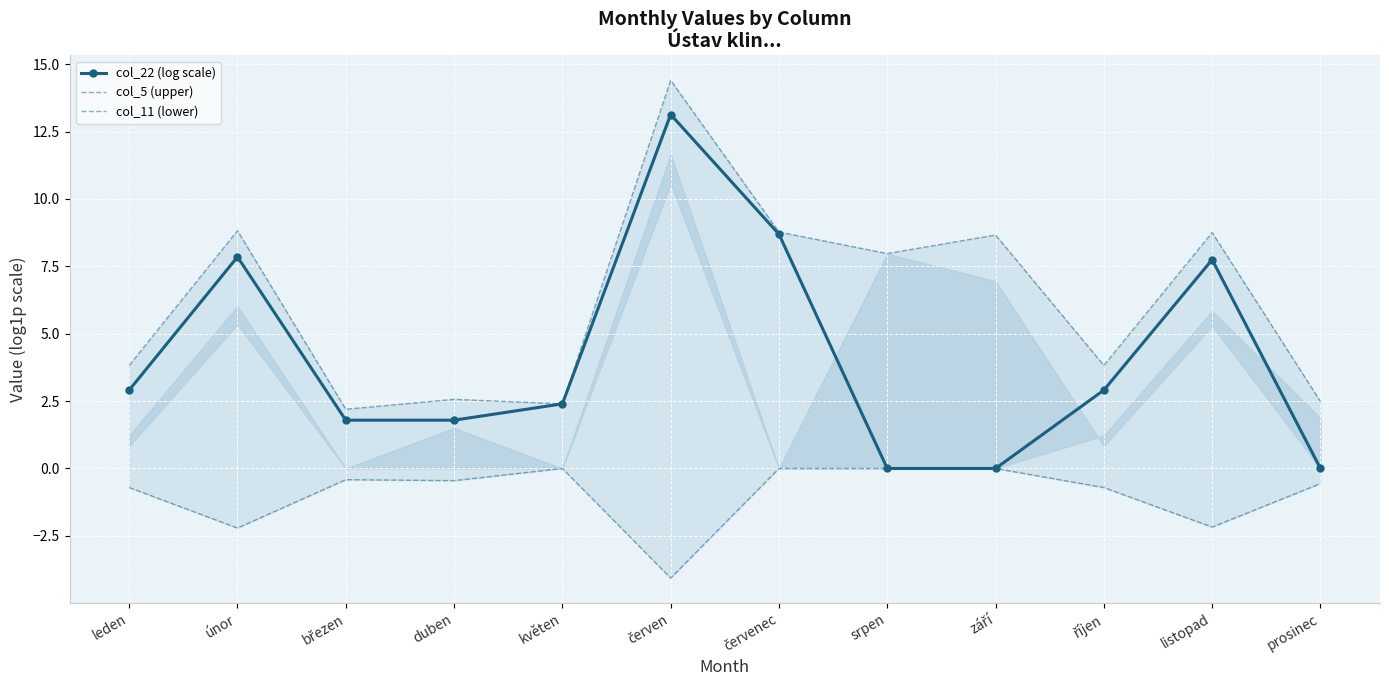

At which label does col_5 (upper) reach its minimum?

březen